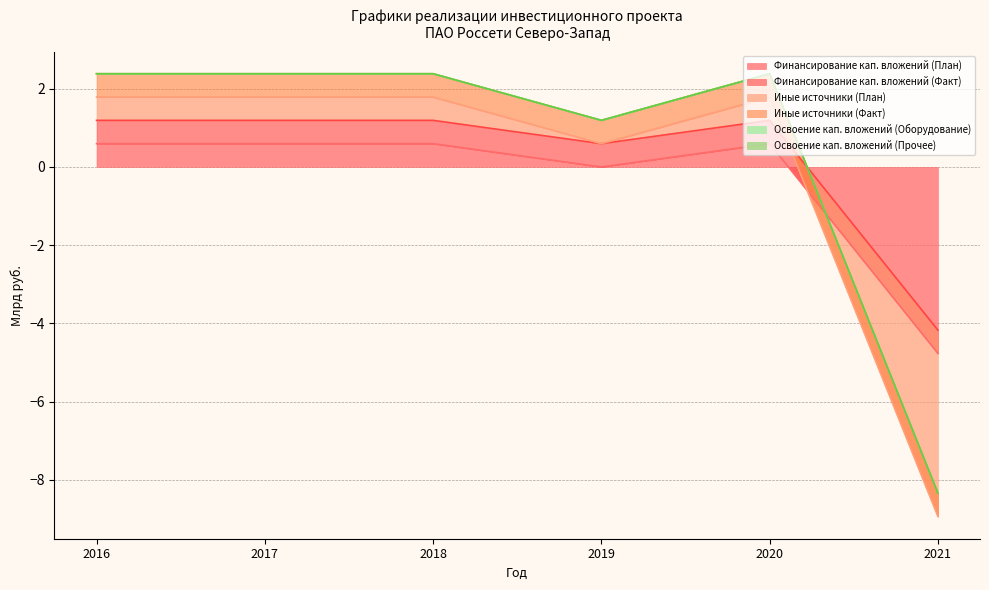

What is the sum of all Освоение (Оборудование) values?

12